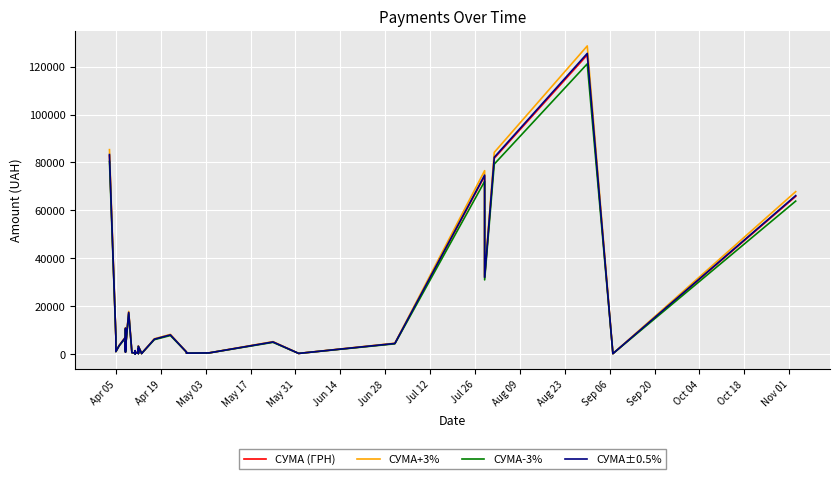

What position from the right is Apr 19?

39